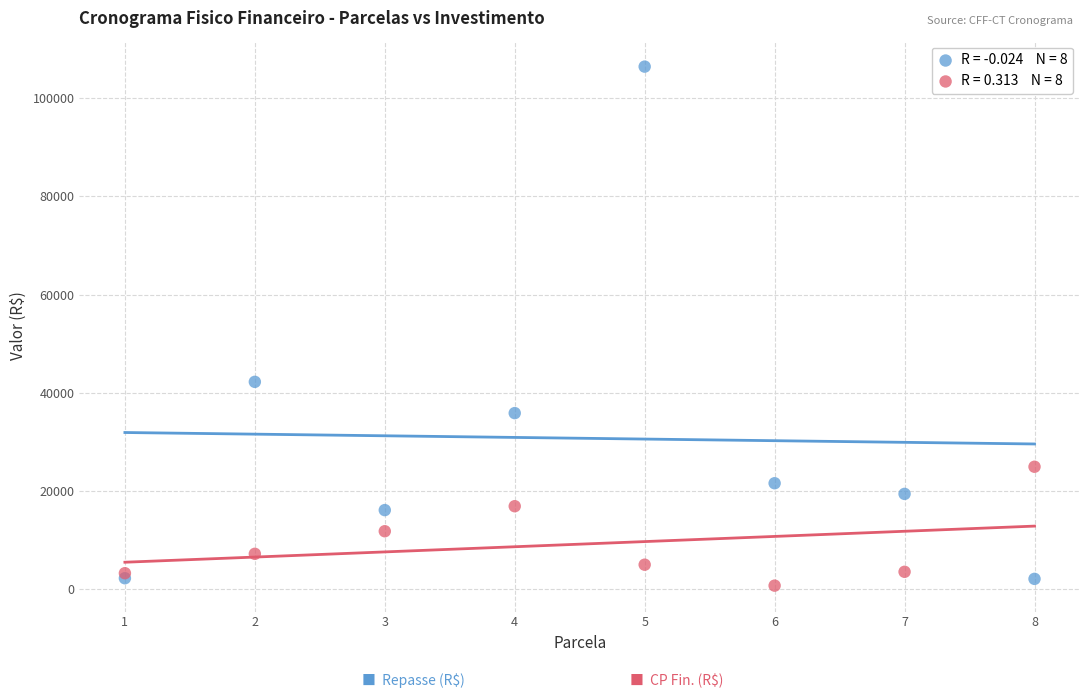

Across all series, what Y value is closest to 53569?

42217.7